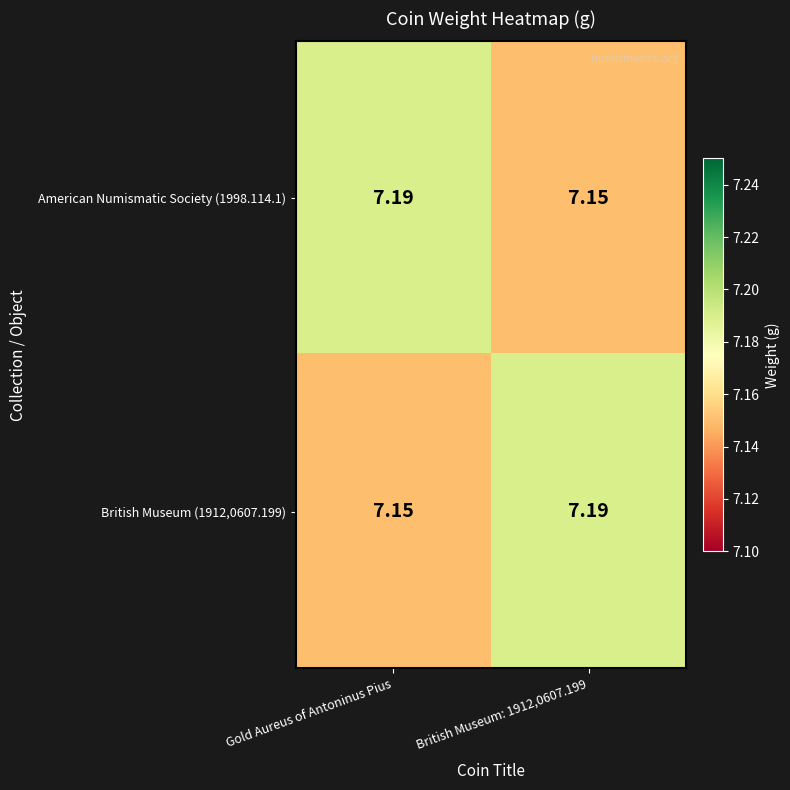

Is the value of British Museum (1912,0607.199) at British Museum: 1912,0607.199 greater than the value of American Numismatic Society (1998.114.1) at British Museum: 1912,0607.199?

Yes